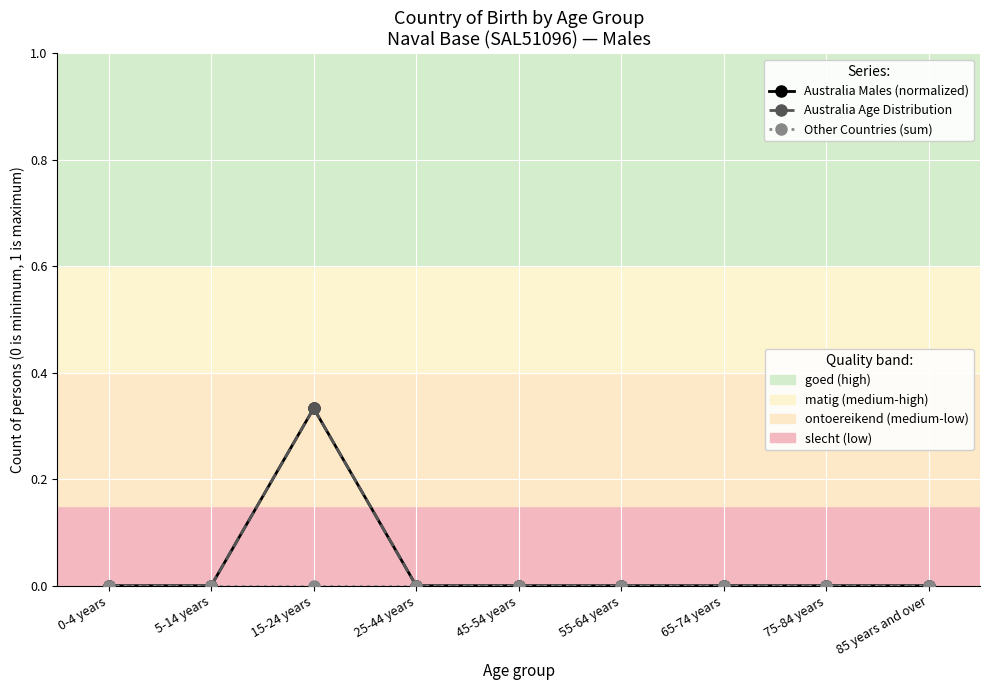

Is this an area chart (filled region under the line)?

No